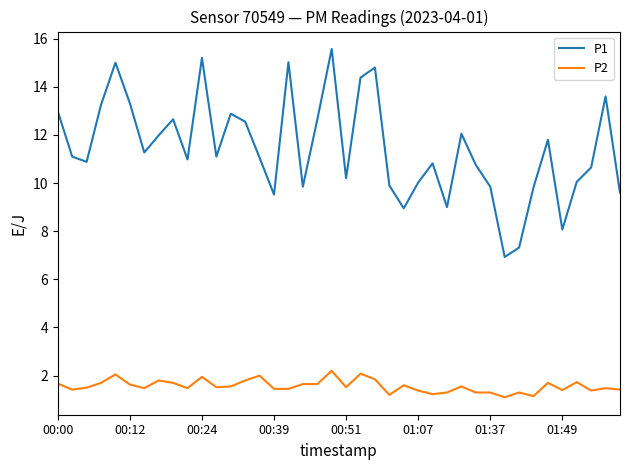

True or false: P1 and P2 cross at least once.

False